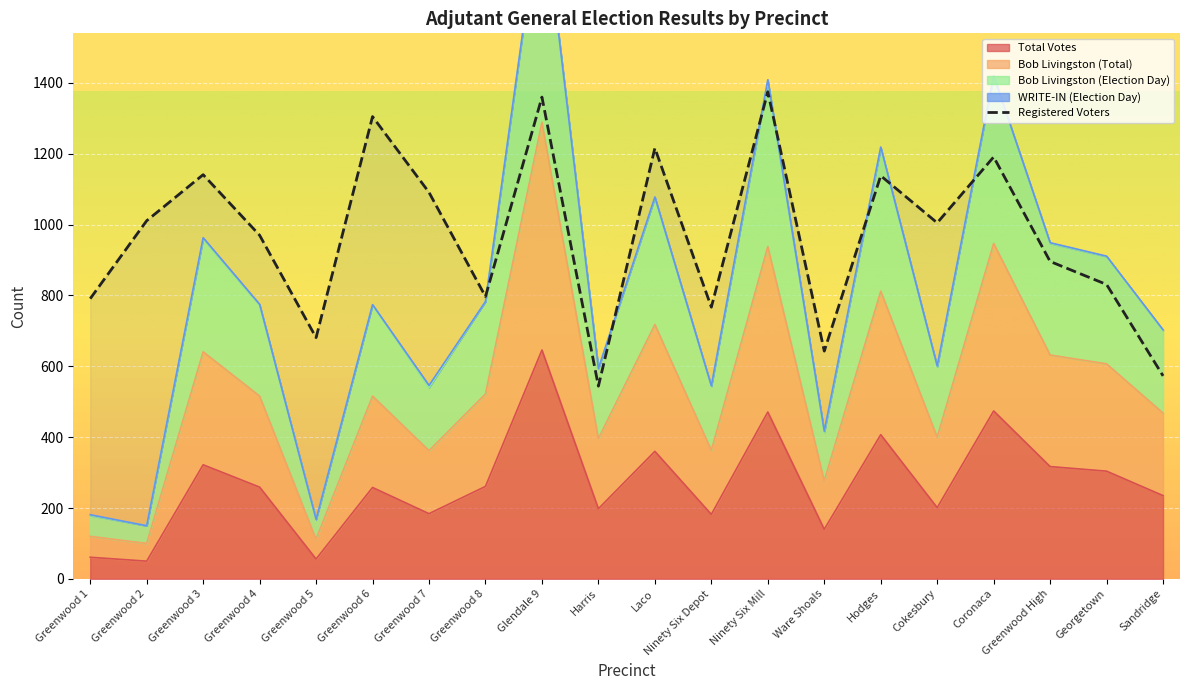

True or false: the data has more than 2 interior local peaks.

True